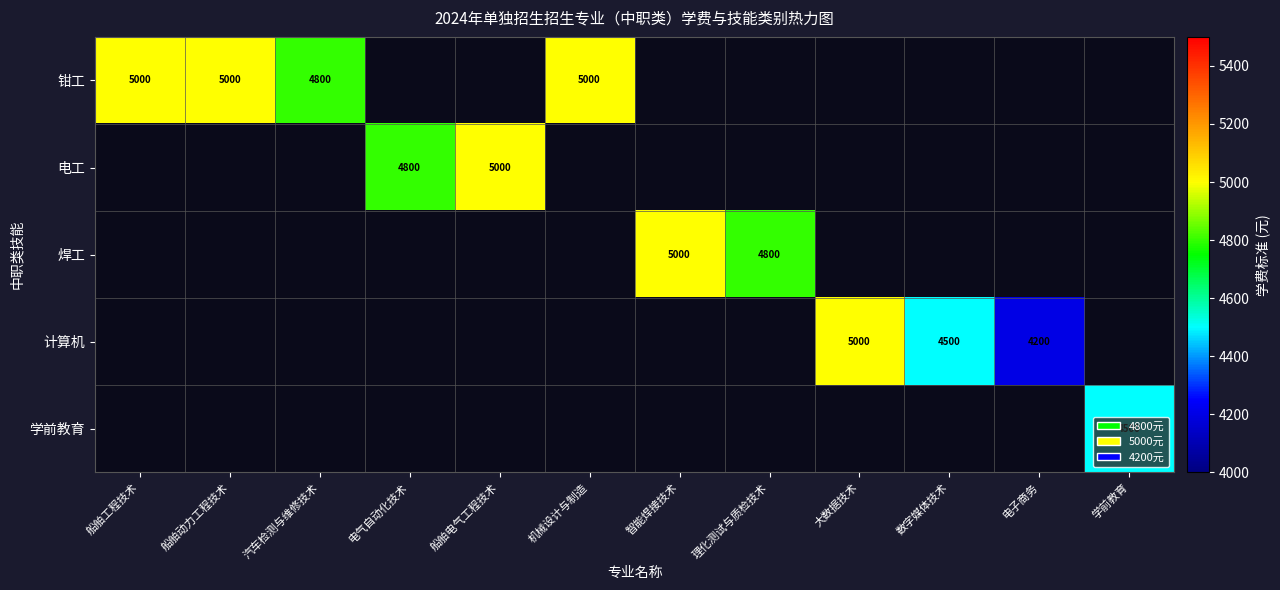

How many positive values does the 电工 series have?

2